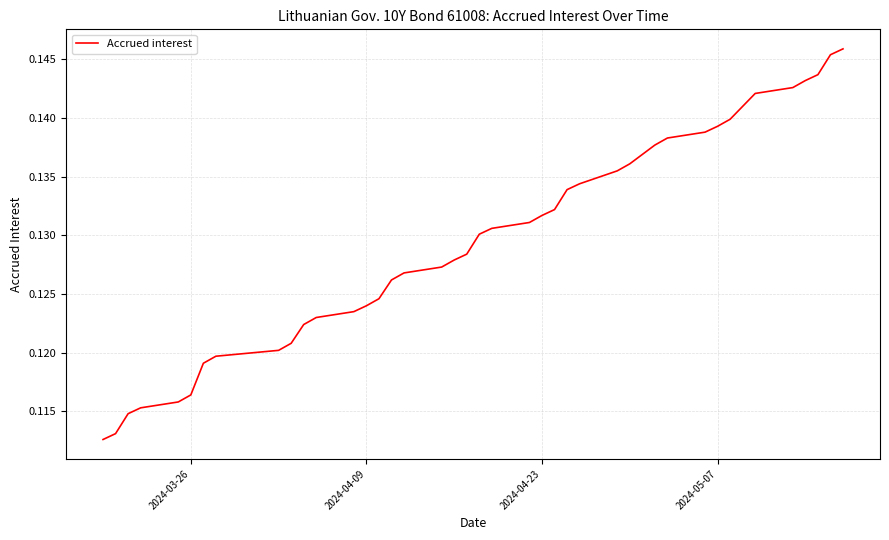

What is the value of the 17th point from the left?

0.1